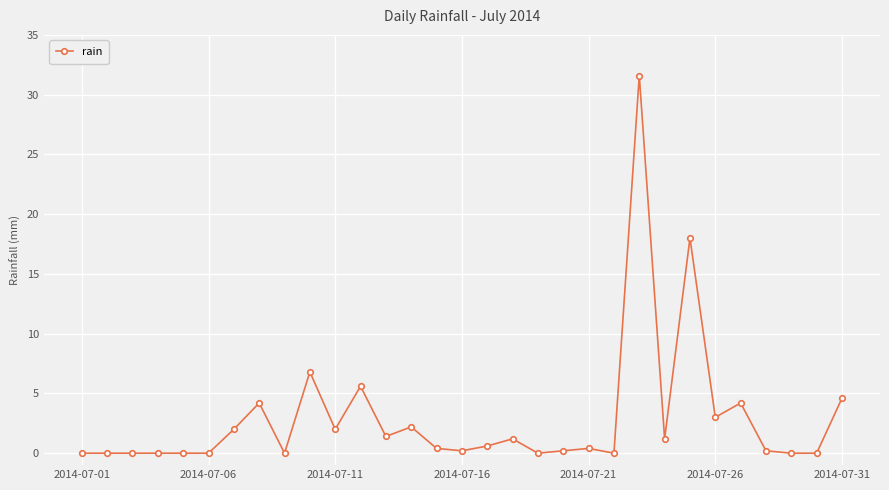

What is the greatest value displayed?

31.6